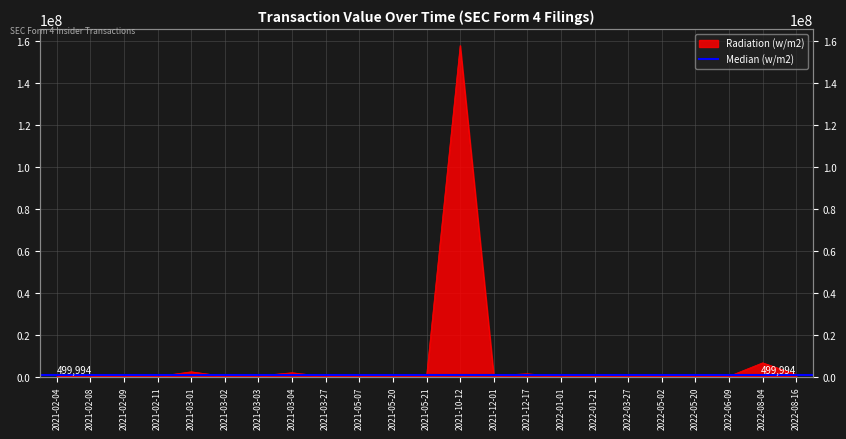

Is it true that the value at 2022-05-02 is 264900?

False